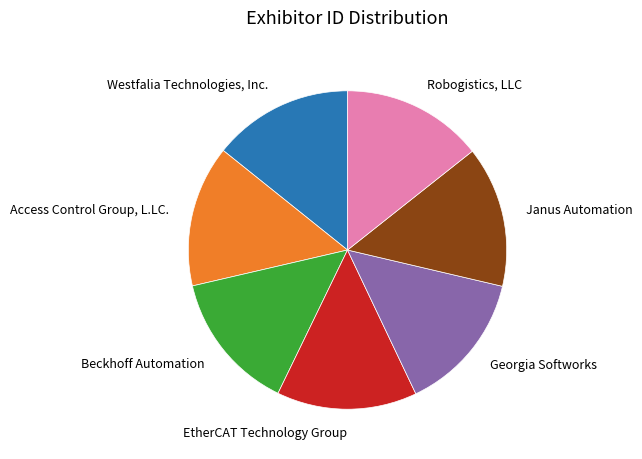

Approximately how many times larger is the value at Robogistics, LLC compared to Westfalia Technologies, Inc.?

1.0